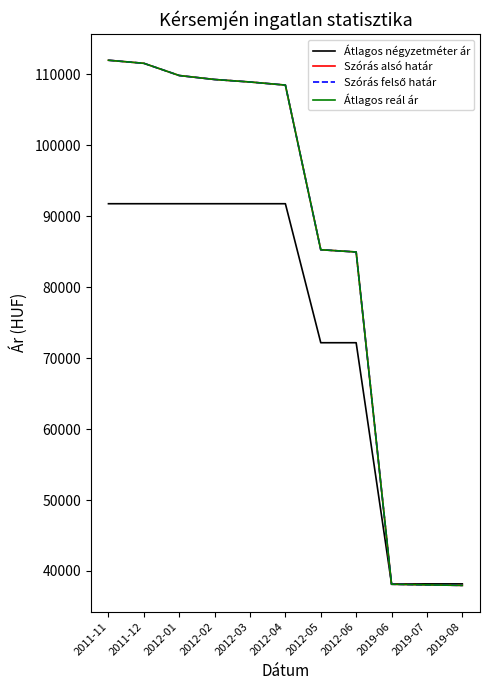

Does the chart have visible grid lines?

No